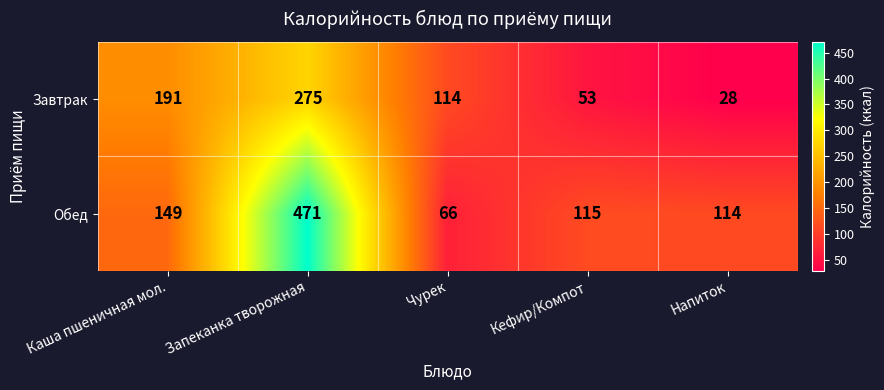

At which label is Завтрак closest to 151?

Чурек